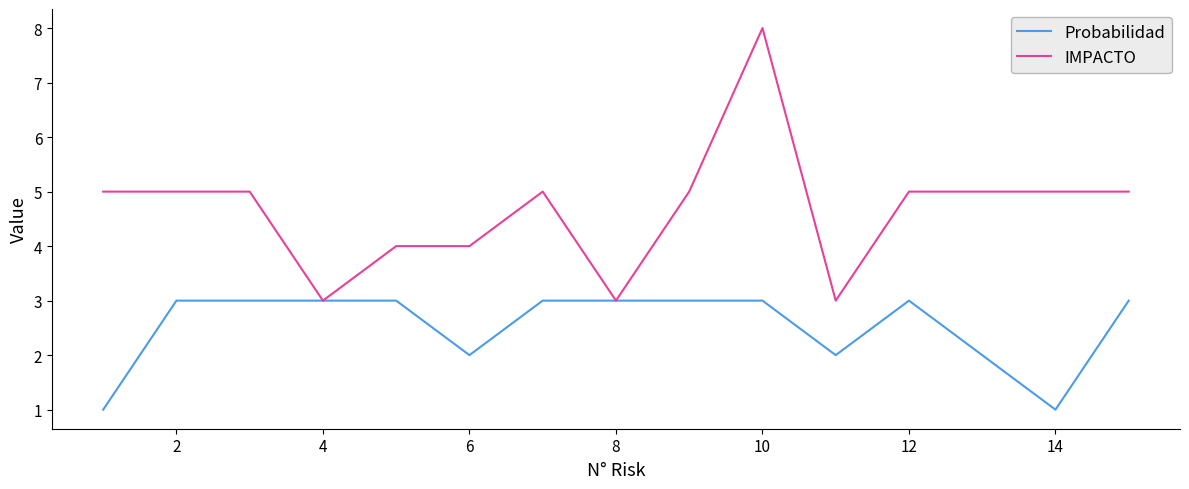

Which series has the largest total across all categories?

IMPACTO